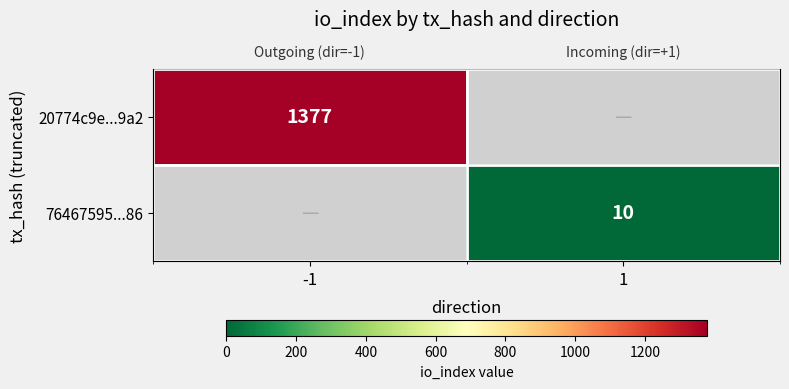

Which label corresponds to the smallest value in the chart?

1